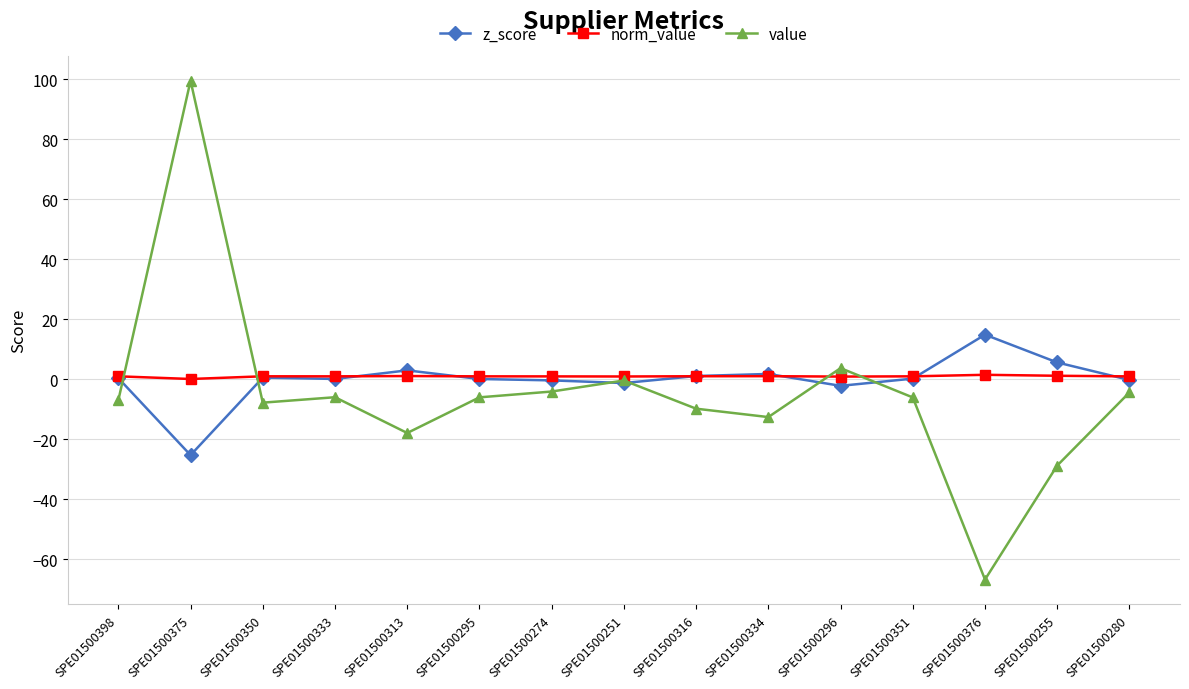

Where is the first local maximum for value?

SPE01500375